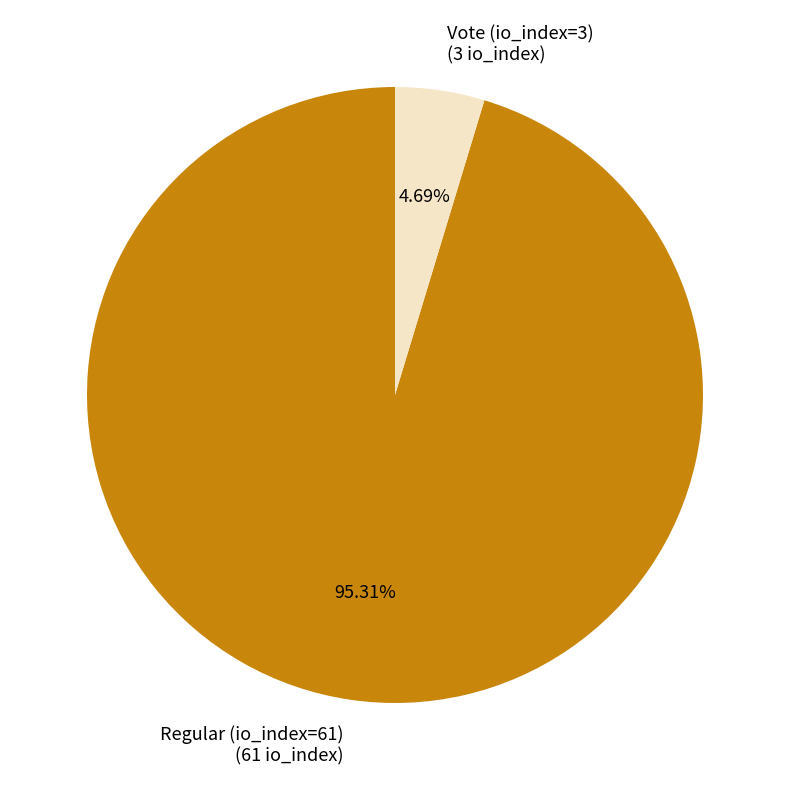

Does Regular (io_index=61) (61 io_index) represent more than half of the total?

Yes